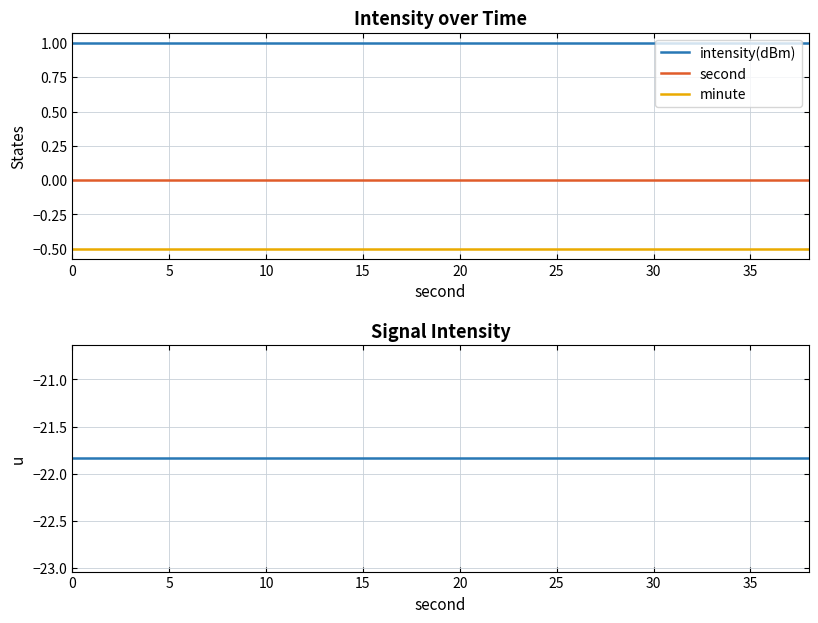

Does the chart display data point markers on the line(s)?

No